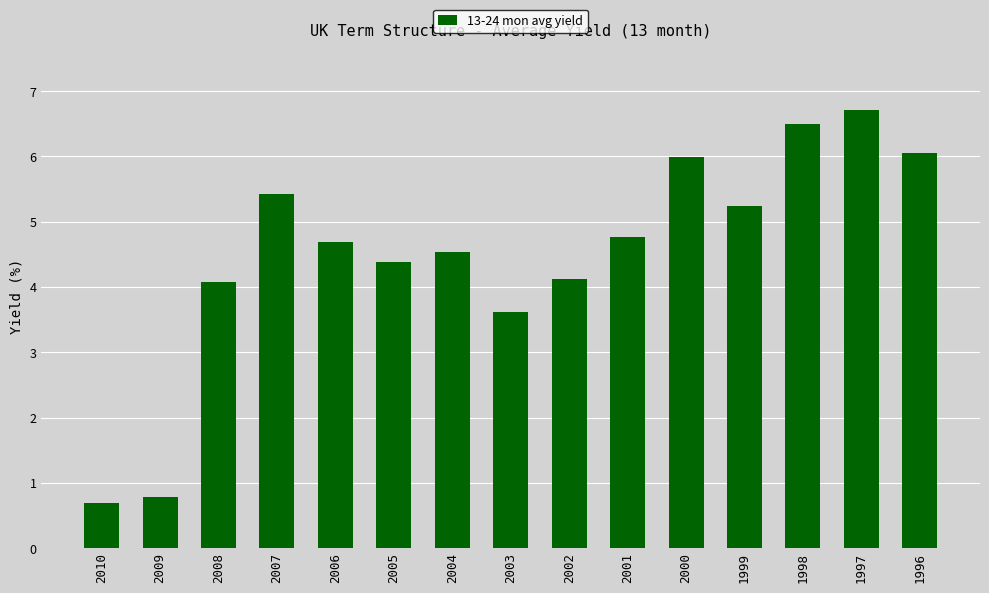

Read the value at 2006.

4.7